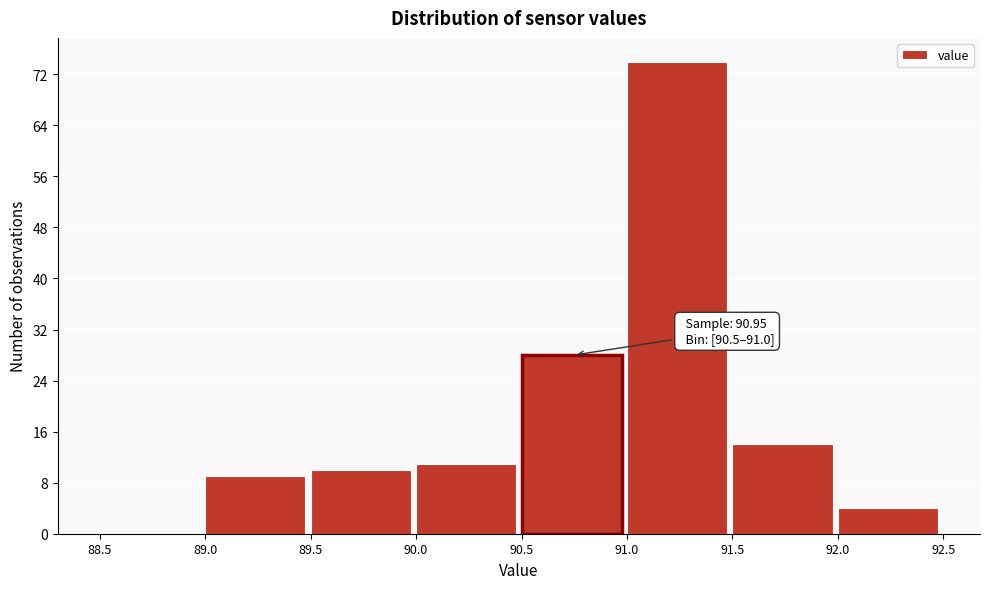

Over which range of the x-axis is the bar tallest?

91.0 to 91.5